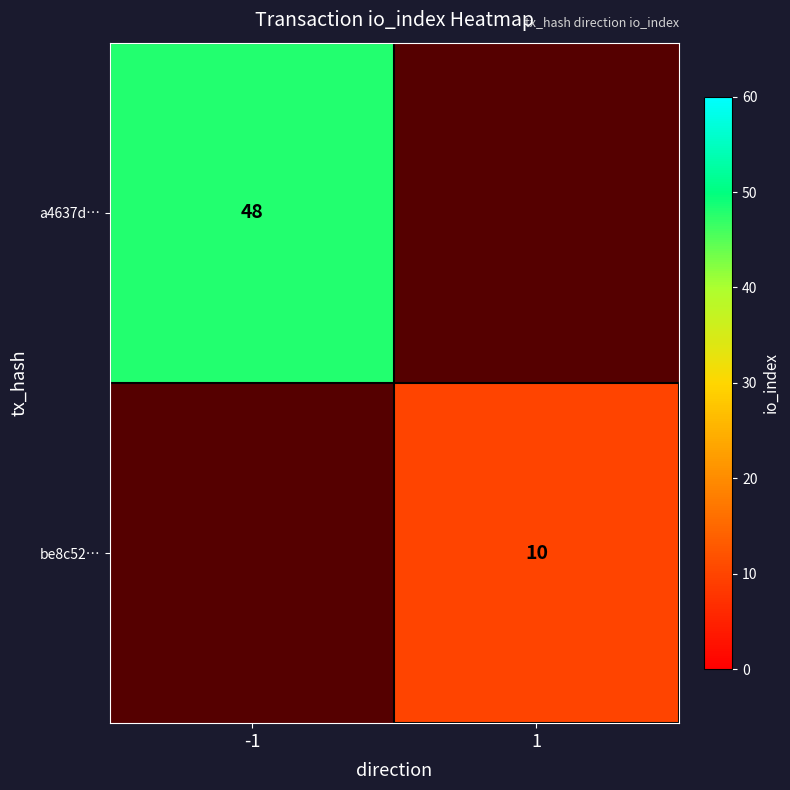

Is it true that be8c52… equals 4 at 1?

False